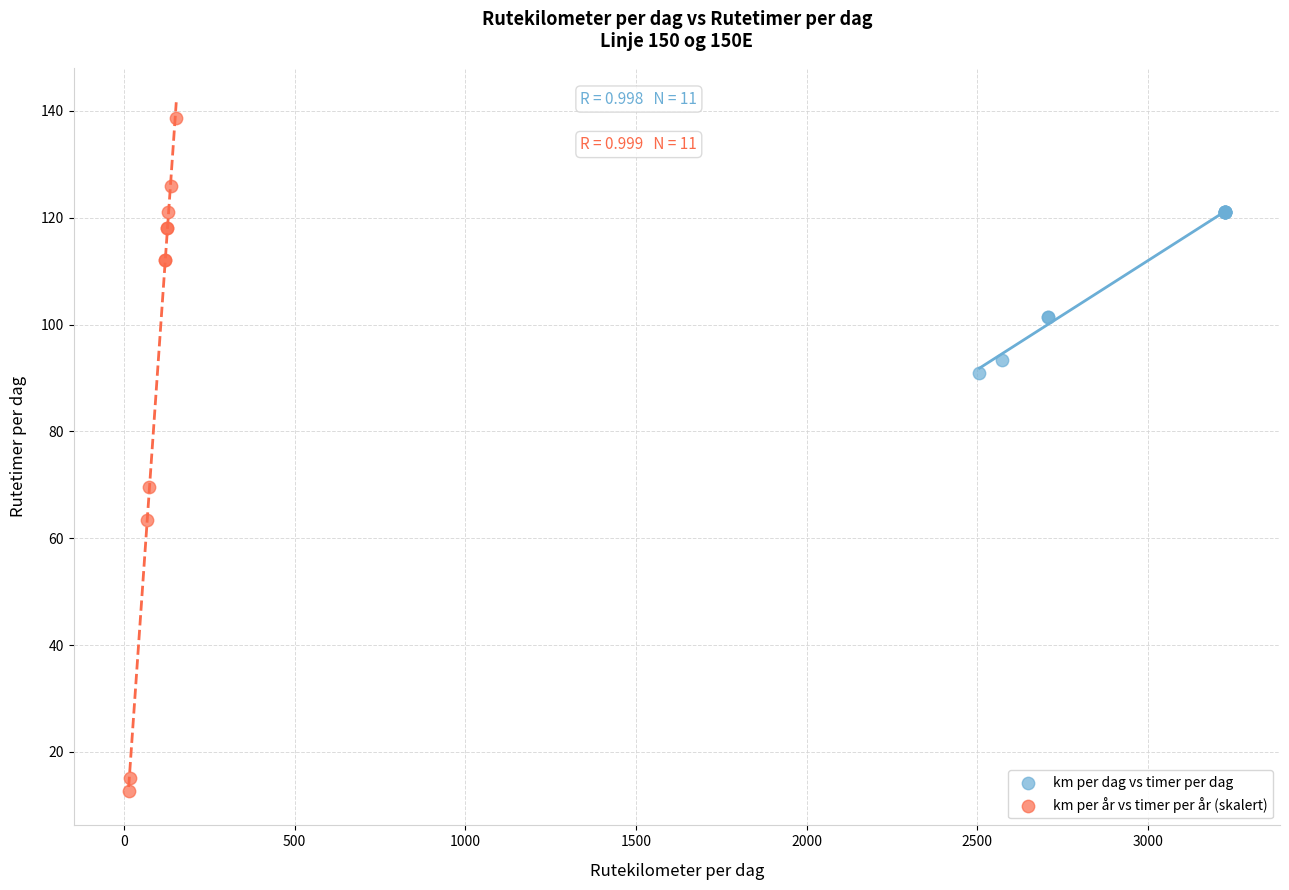

Which series contains the highest Y value?

km per år vs timer per år (skalert)